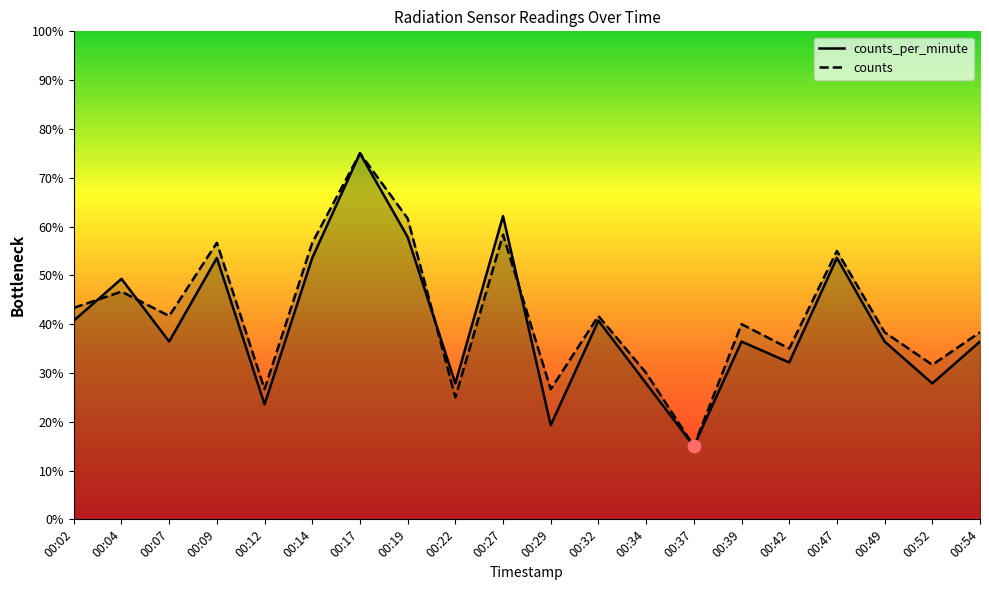

At how many categories does at least one series exceed 46?

7